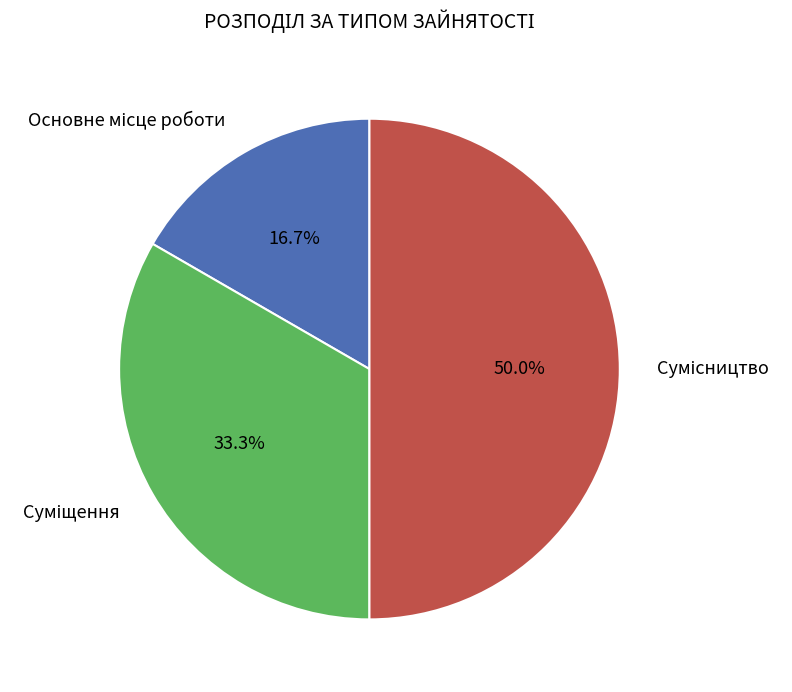

To the nearest percent, what is the difference between the largest and smallest slice percentages?

33%